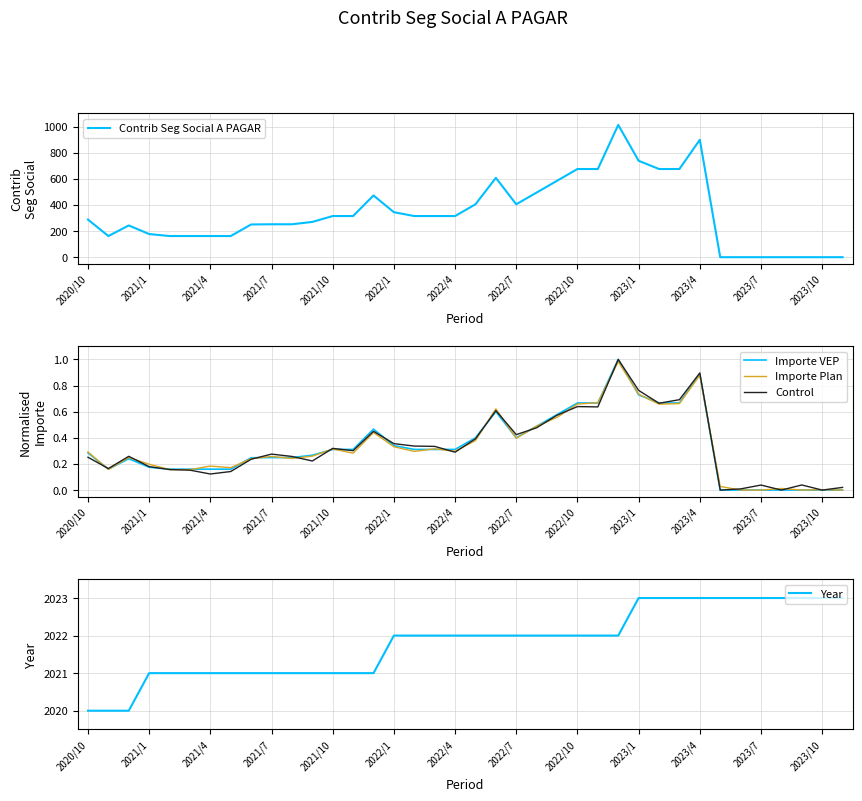

True or false: Importe VEP has more than 2 interior local peaks.

True